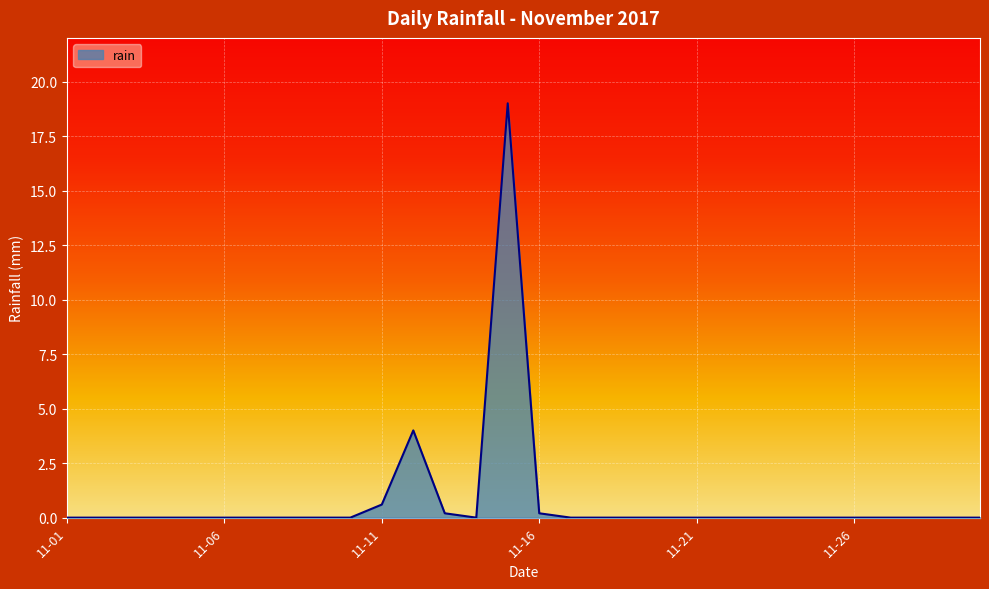

What is the difference between the maximum and minimum values?

19.0